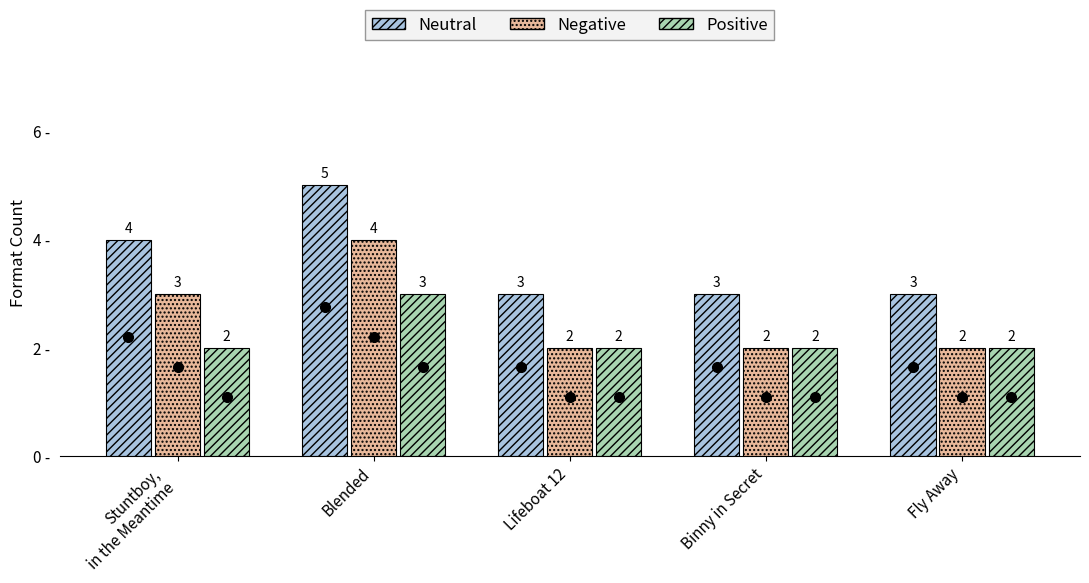

What is the total value across all series at Binny in Secret?

7